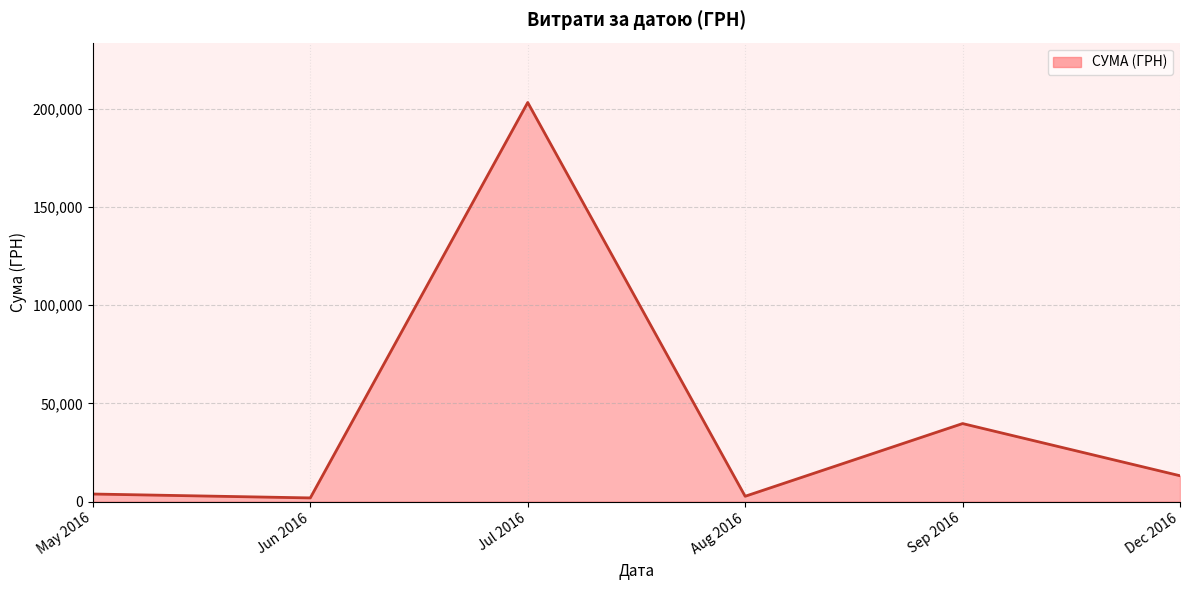

What is the difference between the maximum and second lowest values?

200551.3